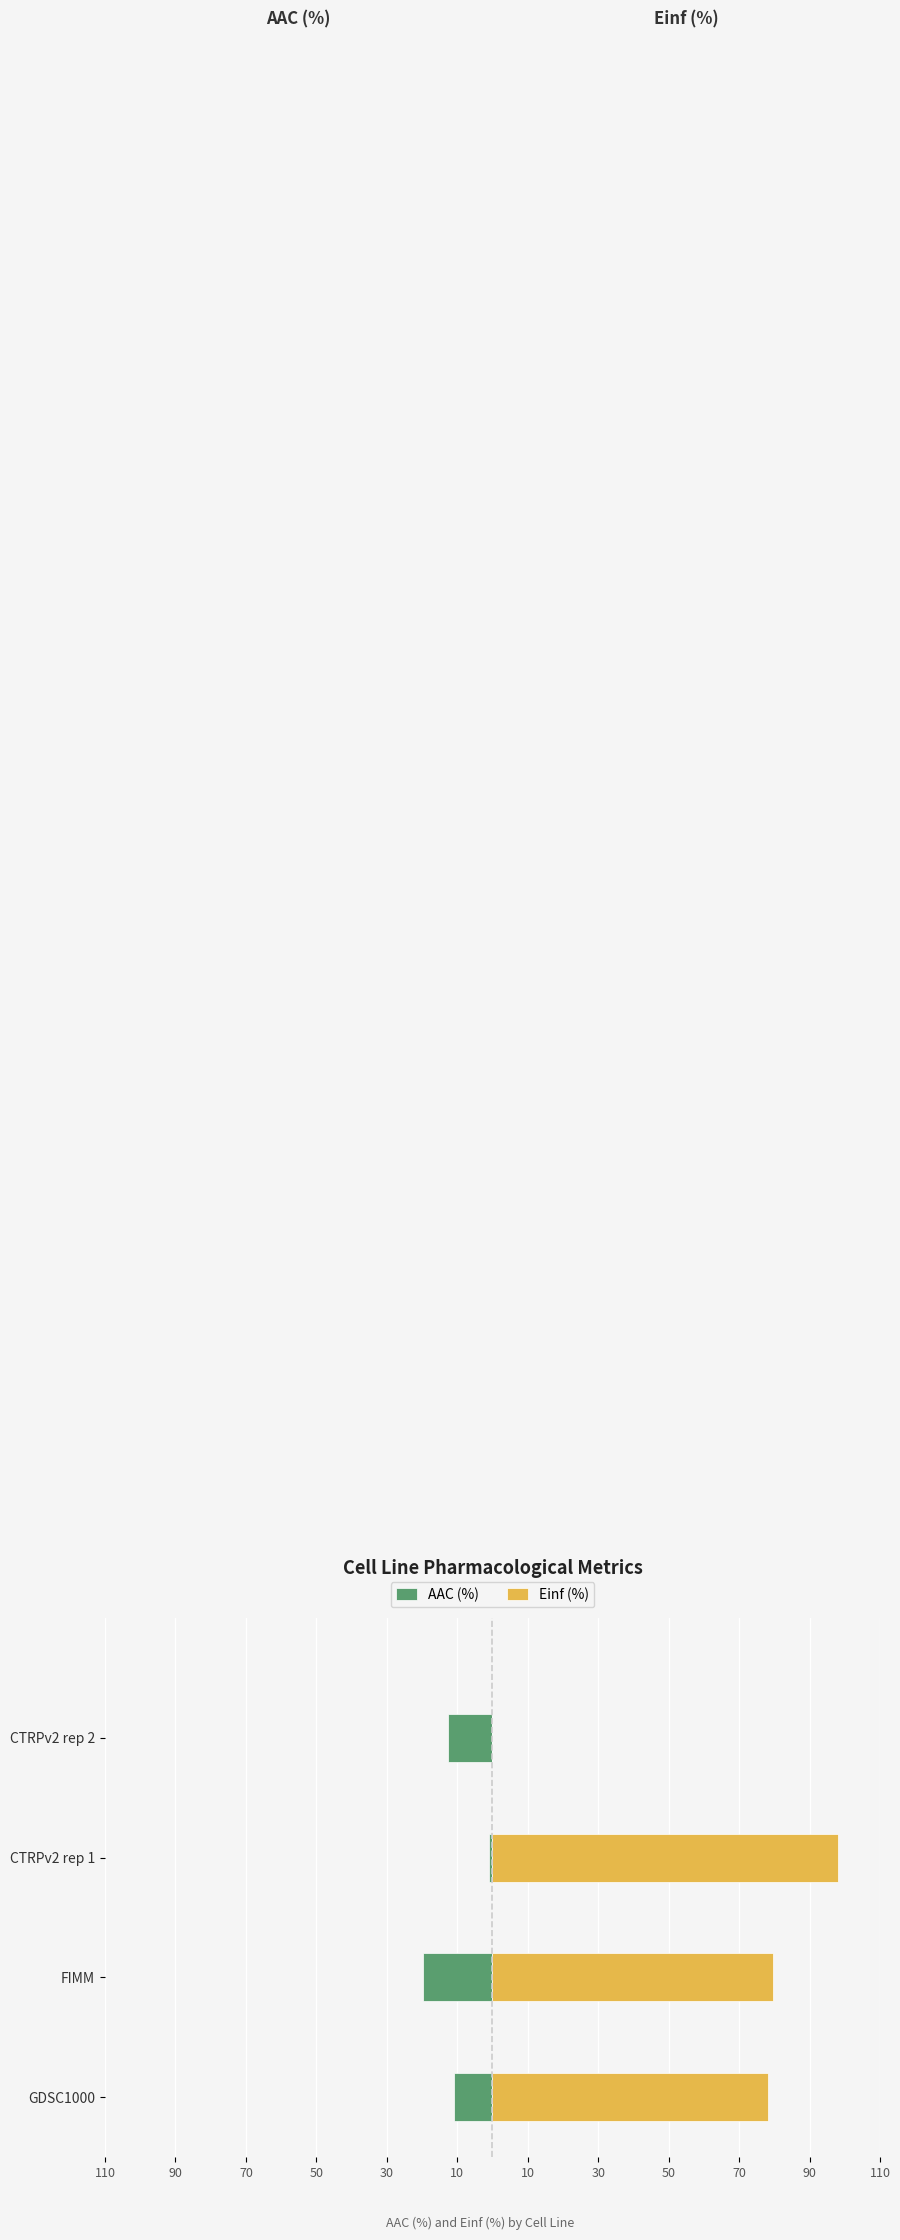

What is the value of the AAC (%) bar at the 3rd from the left?

-0.9